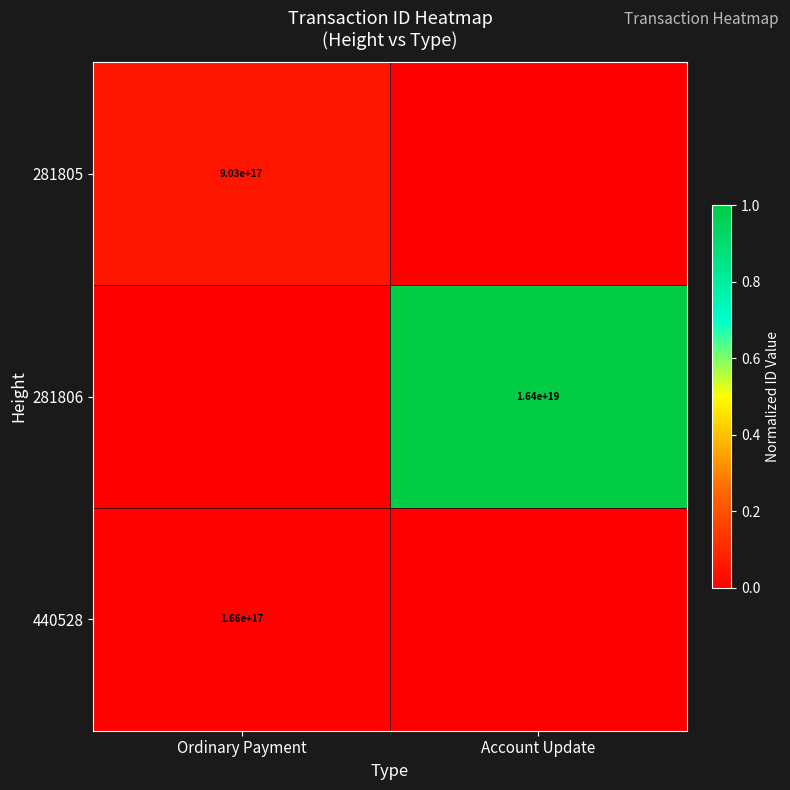

Is the value of 440528 at Ordinary Payment greater than the value of 281805 at Ordinary Payment?

No